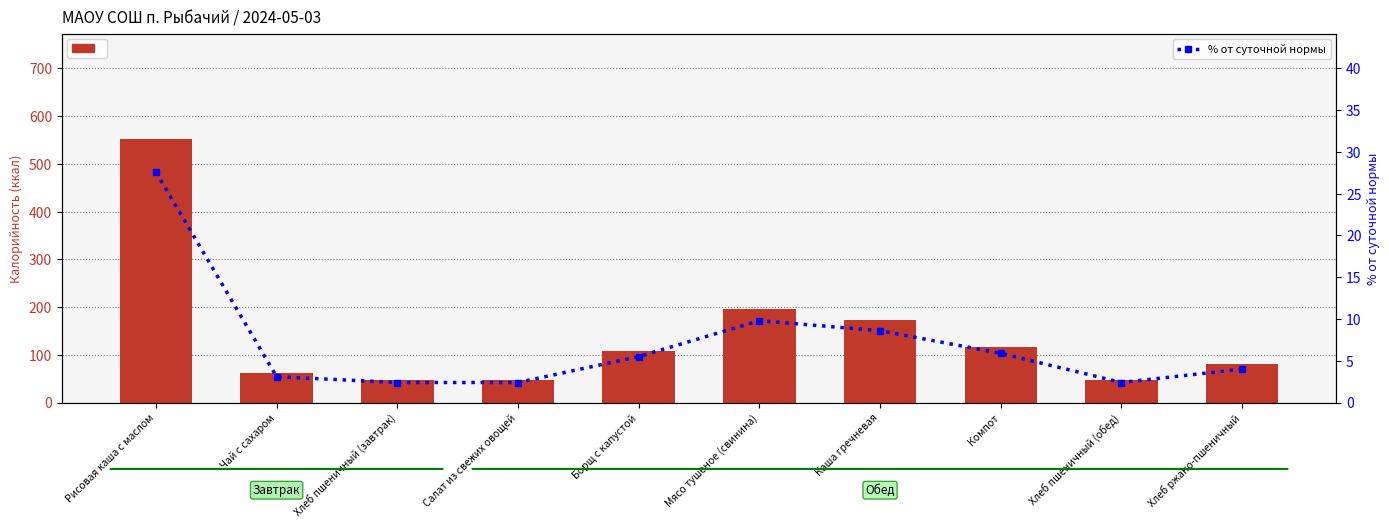

What are all the series names shown in the legend?

Калорийность, % от суточной нормы